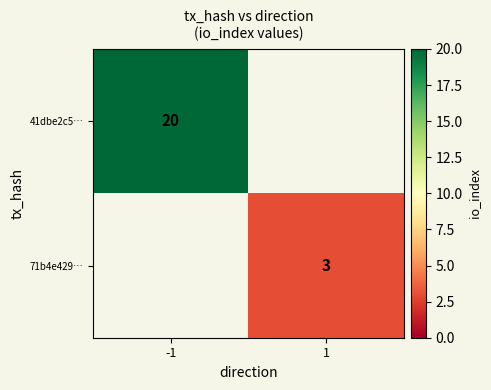

Is the value of 41dbe2c5… at -1 greater than the value of 71b4e429… at 1?

Yes